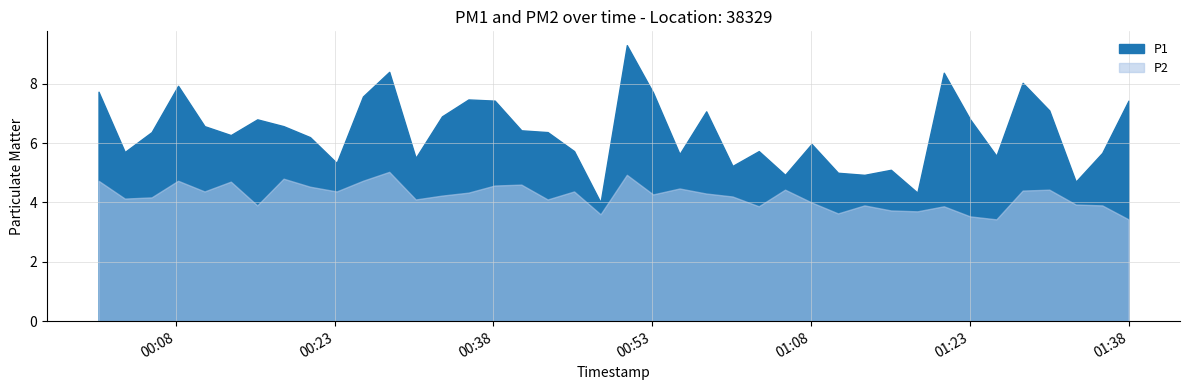

Where is the first local maximum for P2?

3